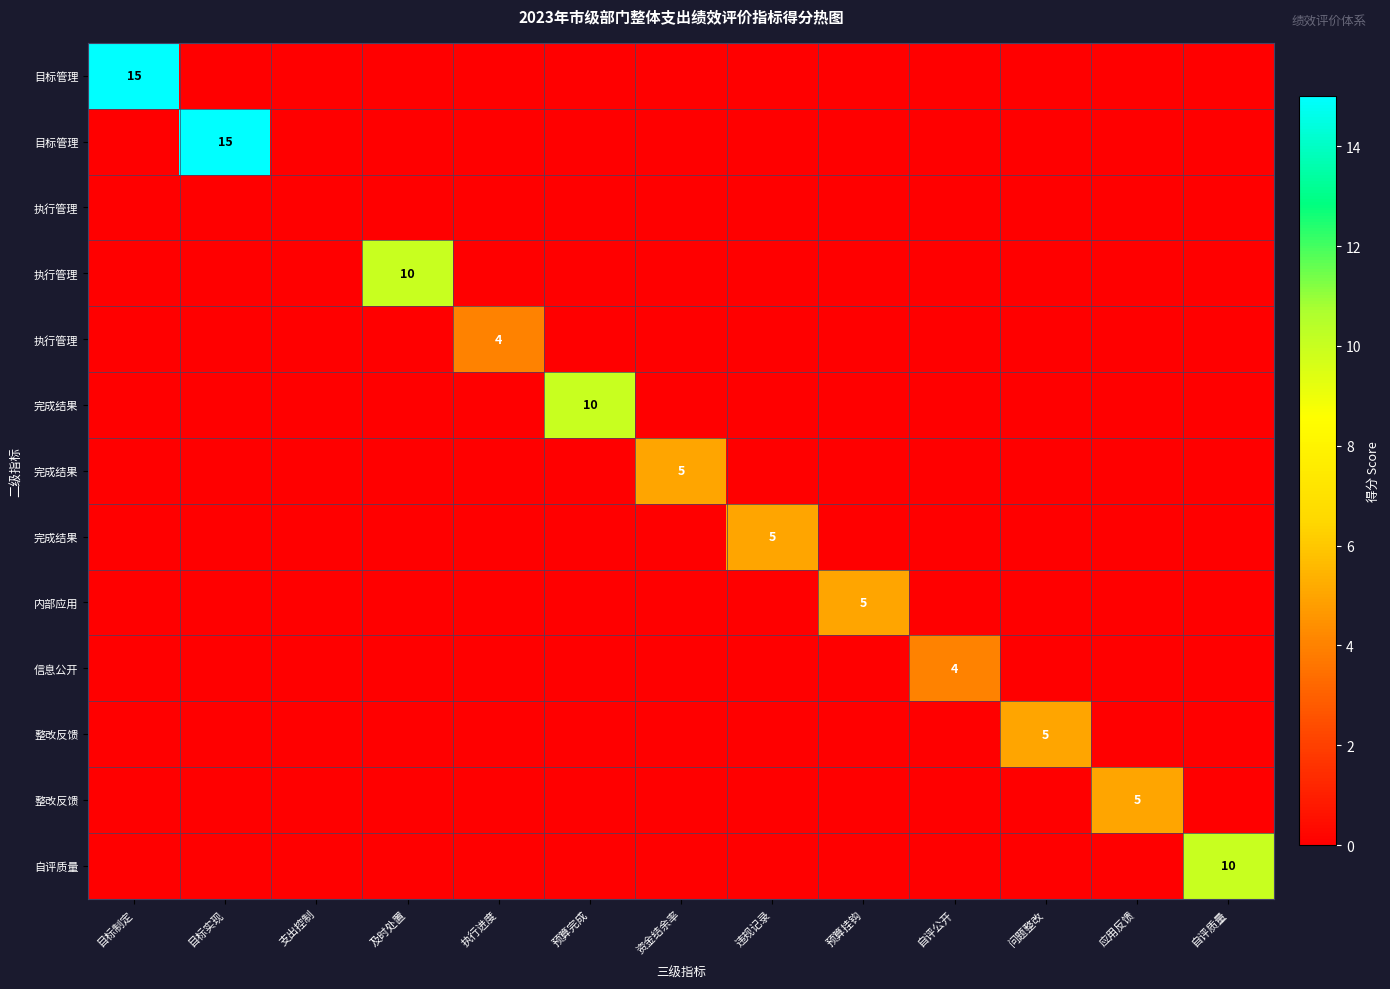

How many distinct data groups are displayed?

13